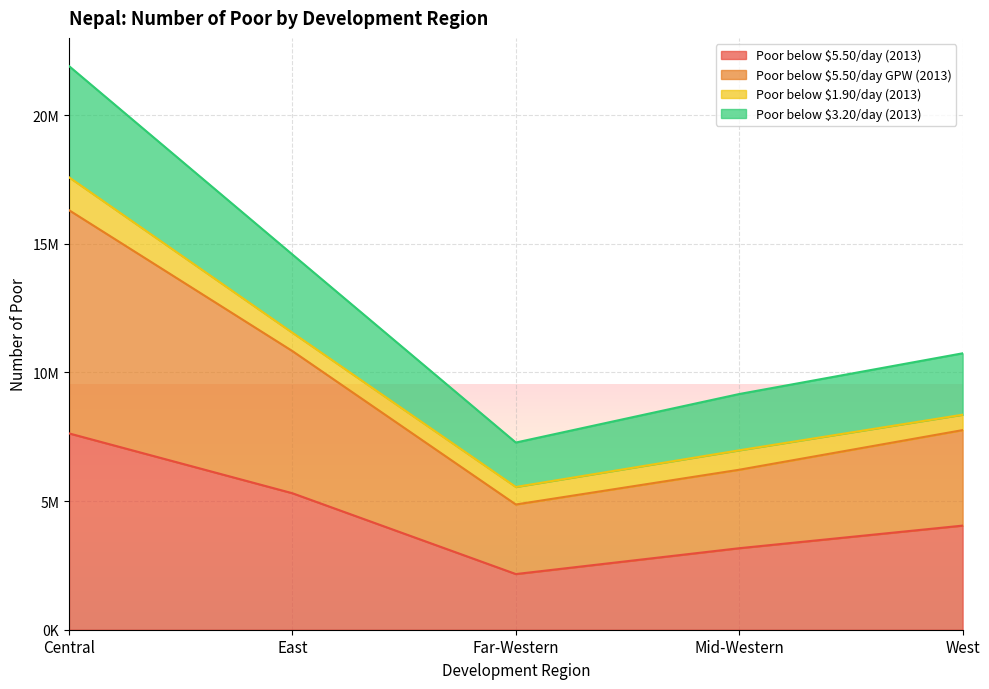

What position from the left is Far-Western?

3